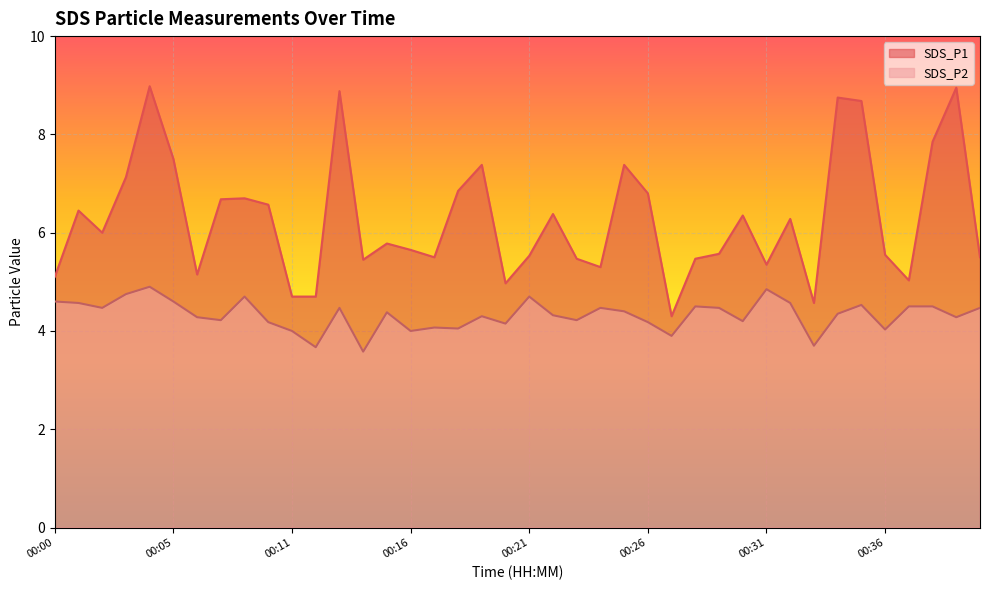

What is the spread (max minus min) of values at 00:33?

0.9